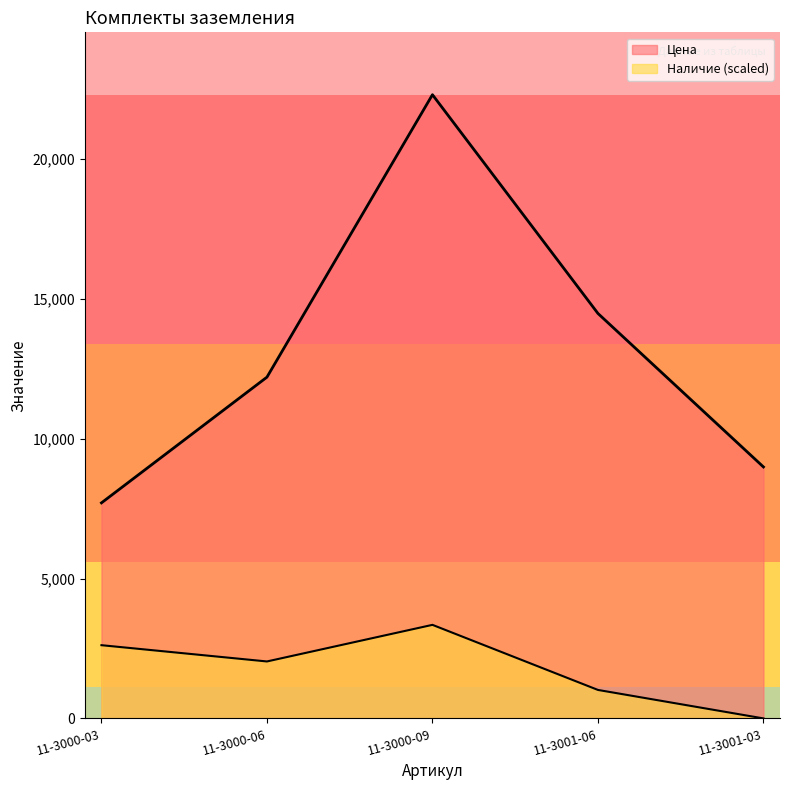

What position from the left is 11-3000-09?

3